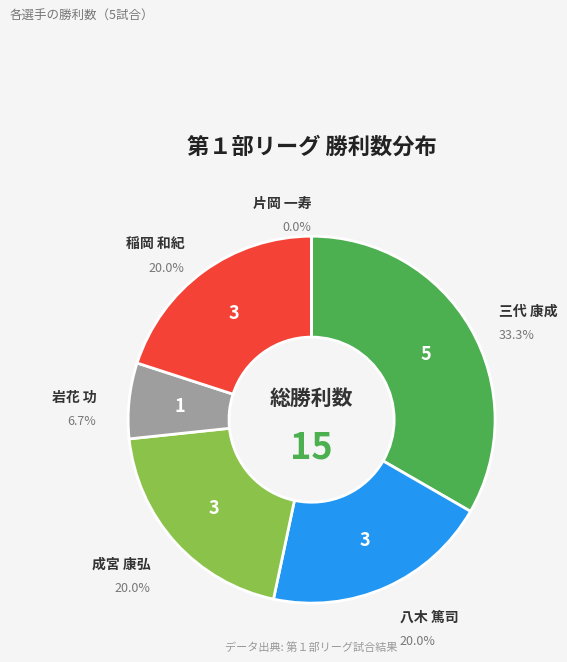

Is there a majority slice in this chart?

No